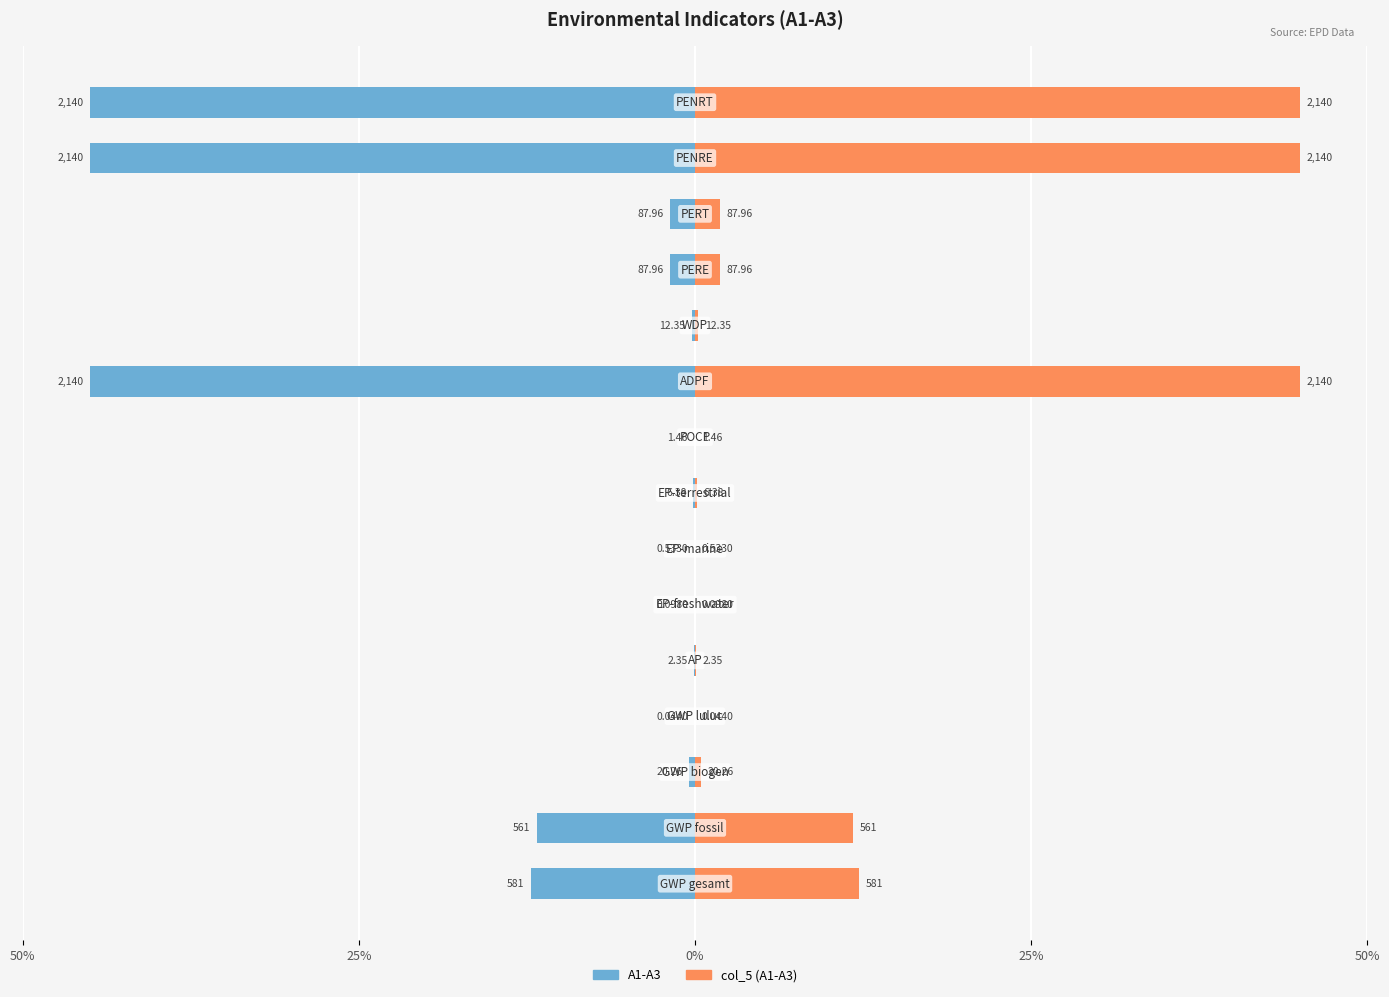

How many groups of bars are there?

15